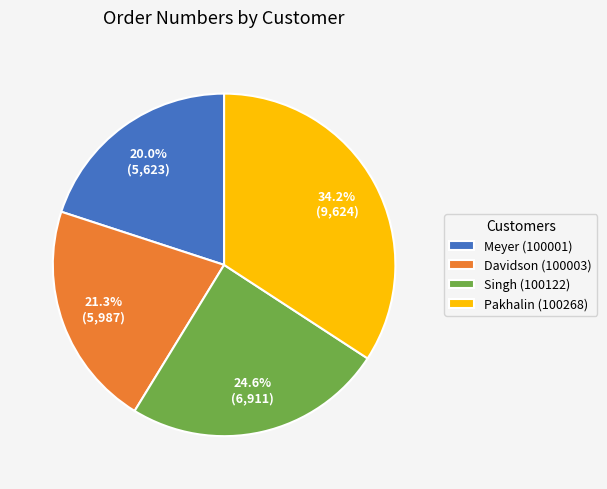

Count the number of slices in the pie.

4